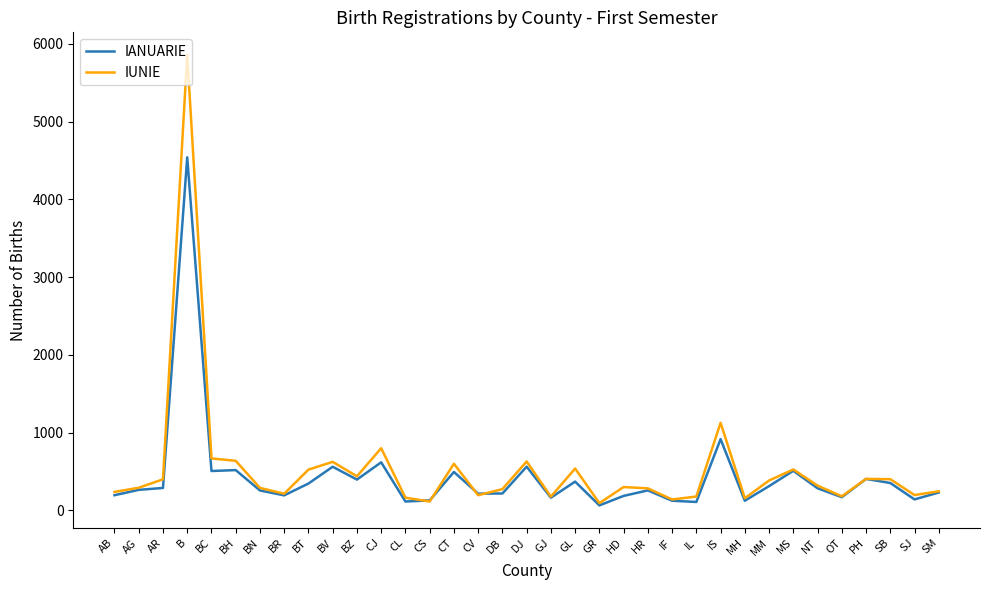

What is the difference between the highest and lowest values at CT?

105